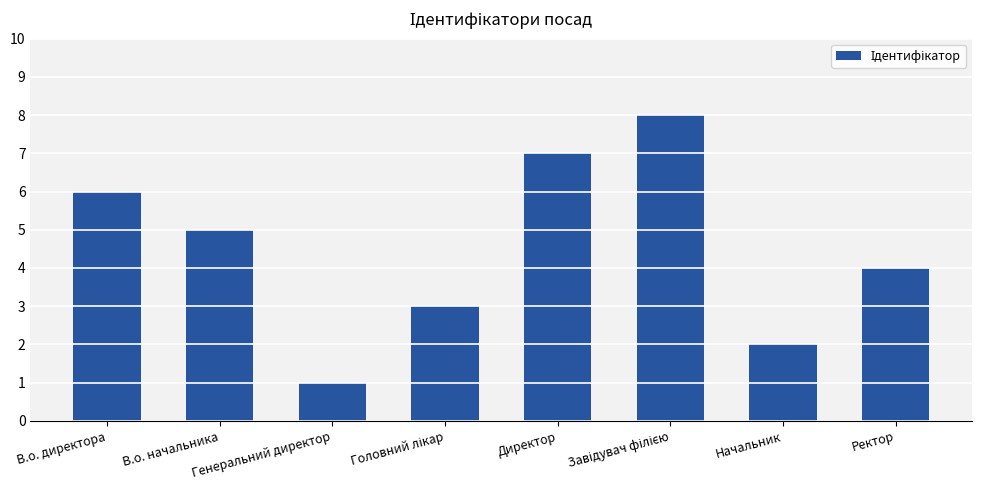

What is the smallest value displayed?

1